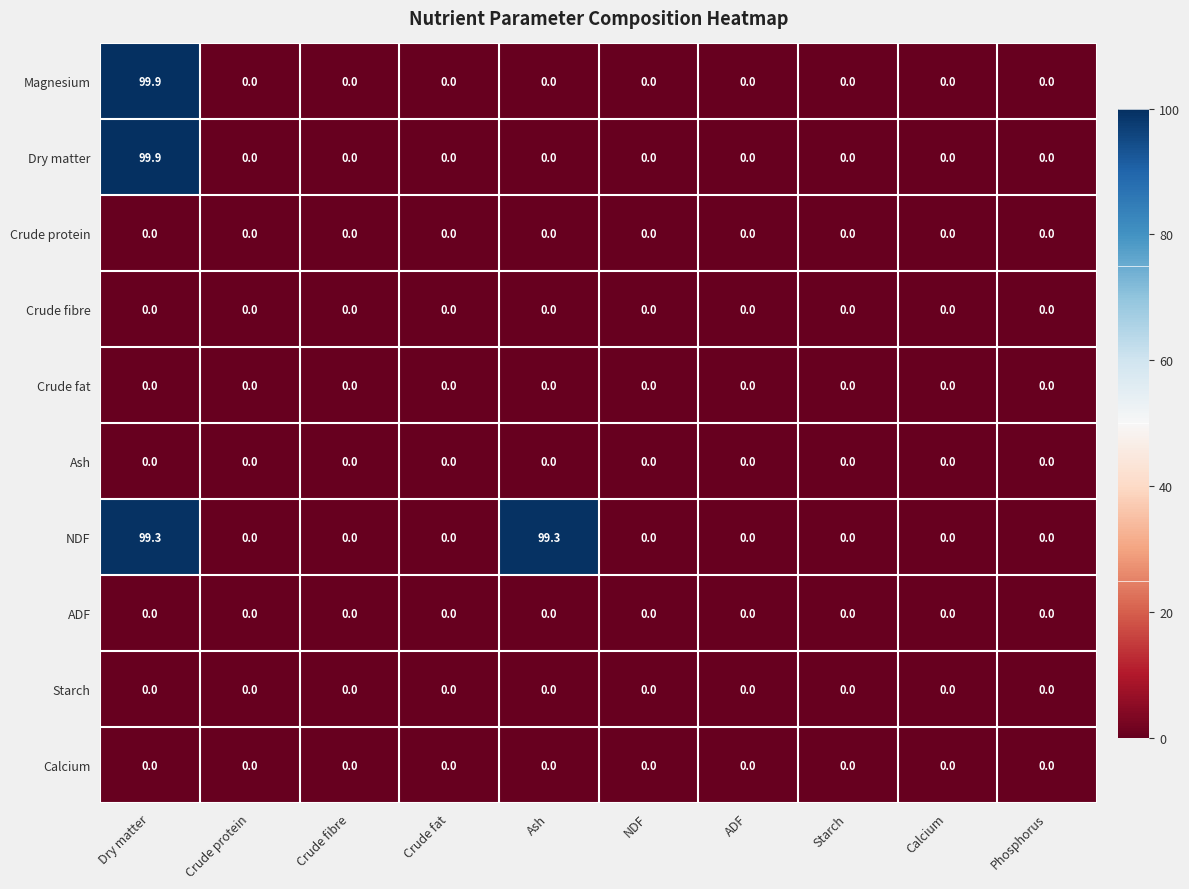

What is the total value across all series at Ash?

99.3